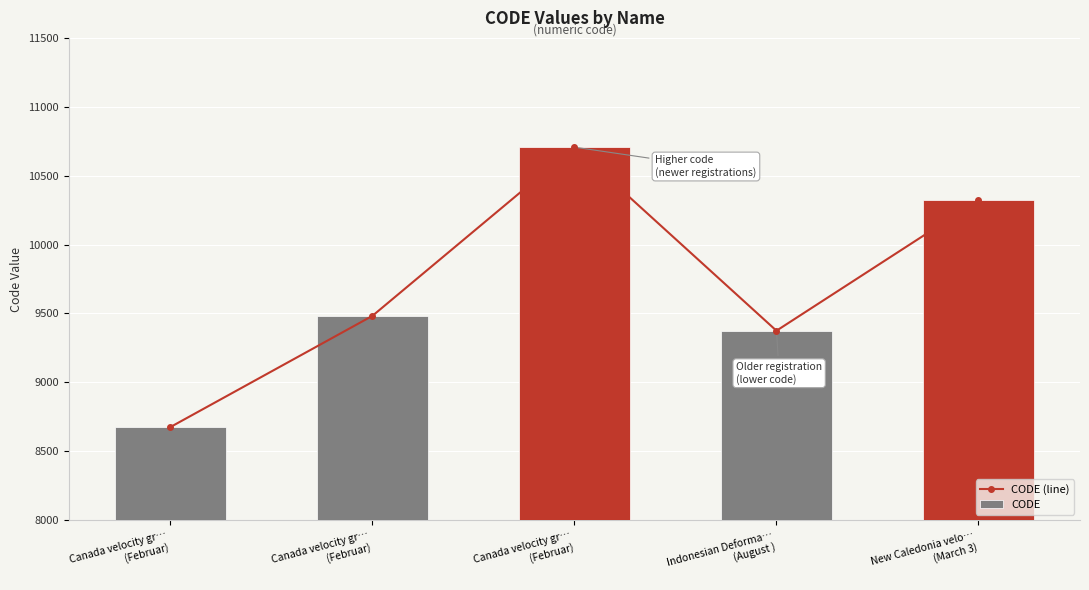

What is the total value across all series at Canada velocity gr…
(Februar)?

17352